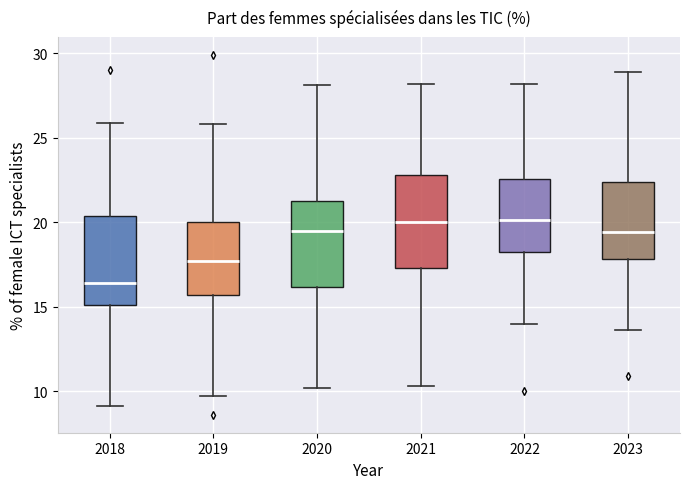

Reading left to right, read every box against the y-axis: the position of its median line, the range the box covers, and the ends of its whiskers. The values are not printed on the chart, so give them approximately, as read against the axis.

2018: median 16.5, box 15.0 to 20.5, whiskers 9.0 to 26.0
2019: median 17.5, box 15.5 to 20.0, whiskers 9.5 to 26.0
2020: median 19.5, box 16.0 to 21.5, whiskers 10.0 to 28.0
2021: median 20.0, box 17.5 to 23.0, whiskers 10.5 to 28.0
2022: median 20.0, box 18.5 to 22.5, whiskers 14.0 to 28.0
2023: median 19.5, box 18.0 to 22.5, whiskers 13.5 to 29.0